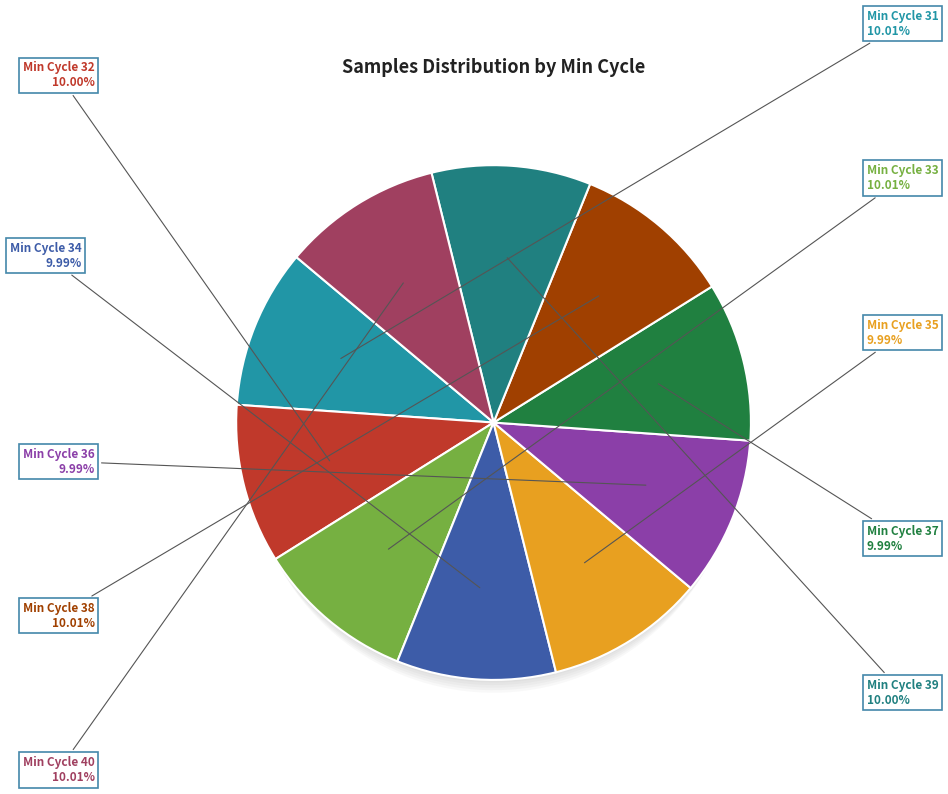

What percentage is the Min_cycle=36 slice, to the nearest percent?

10%